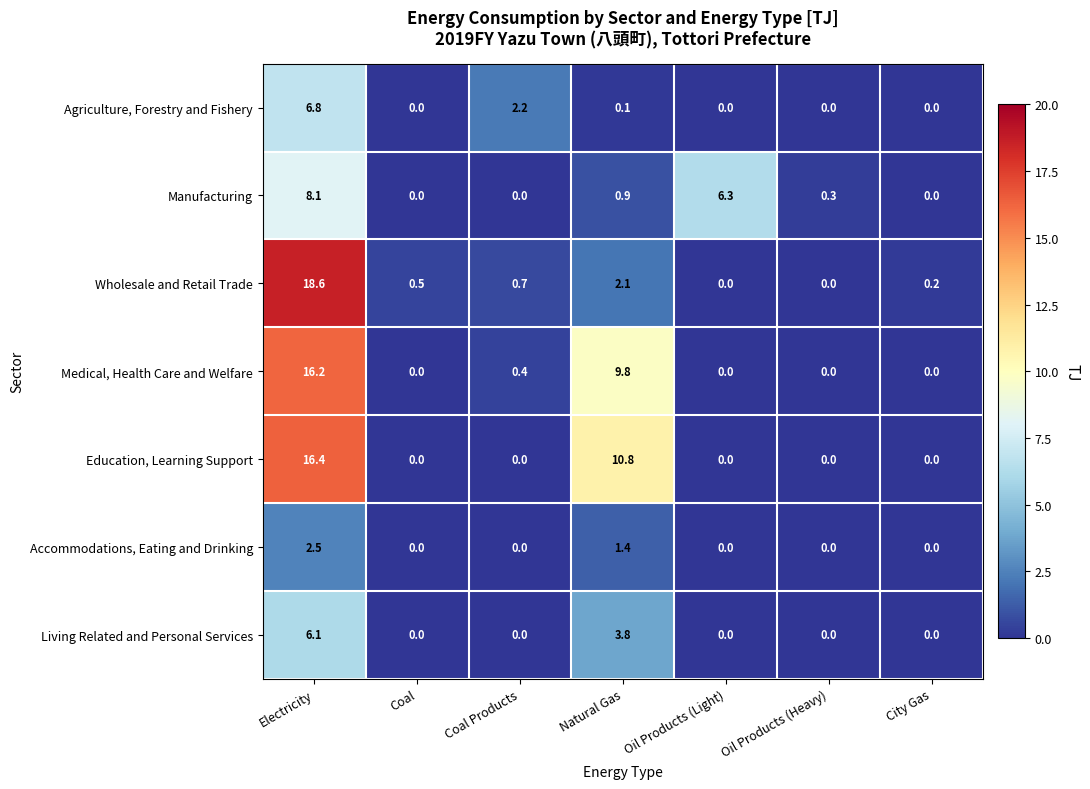

Which series has the largest total across all categories?

Education, Learning Support